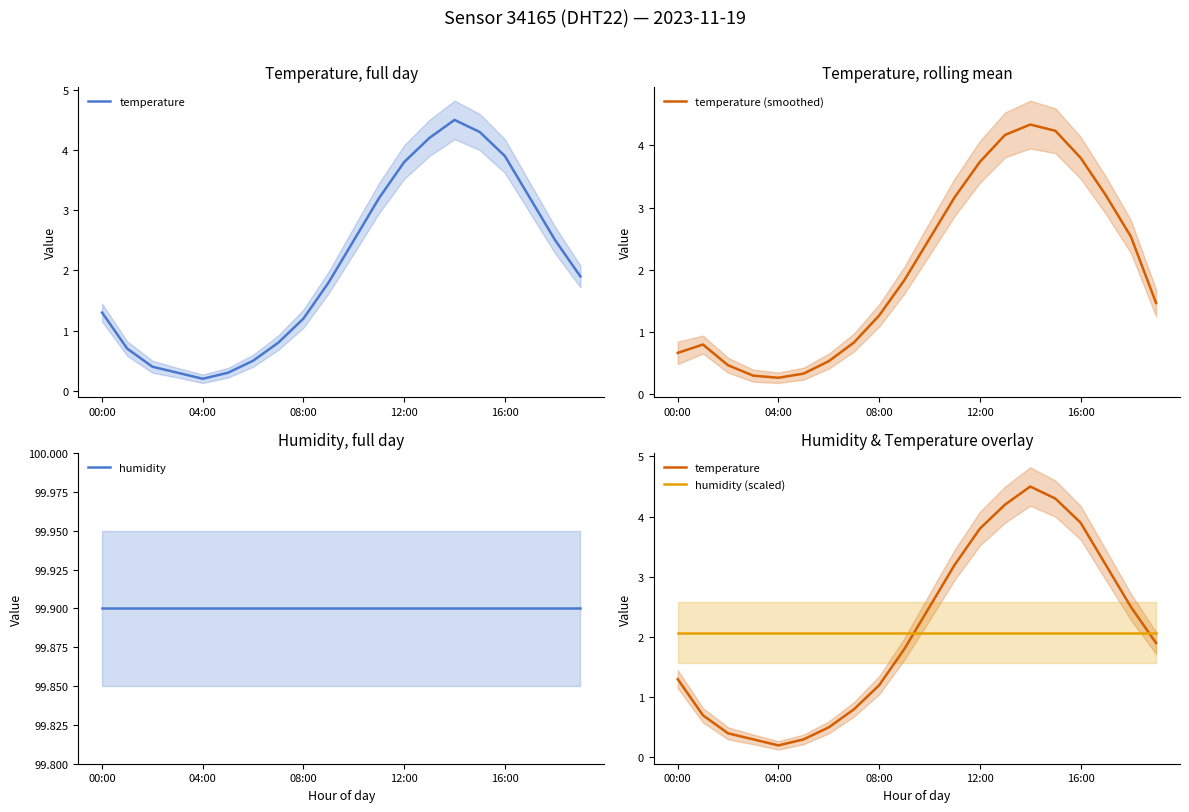

At which category is the sum across all series the highest?

14